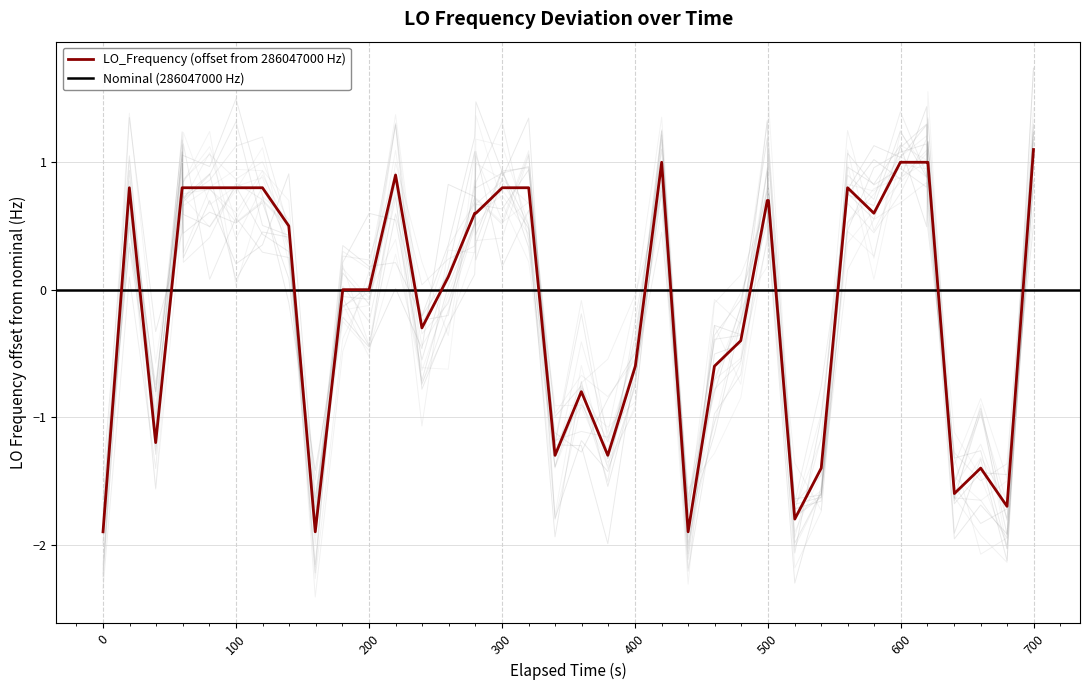

The LO_Frequency (offset from 286047000 Hz) series shows -2.9 at 0. True or false?

False